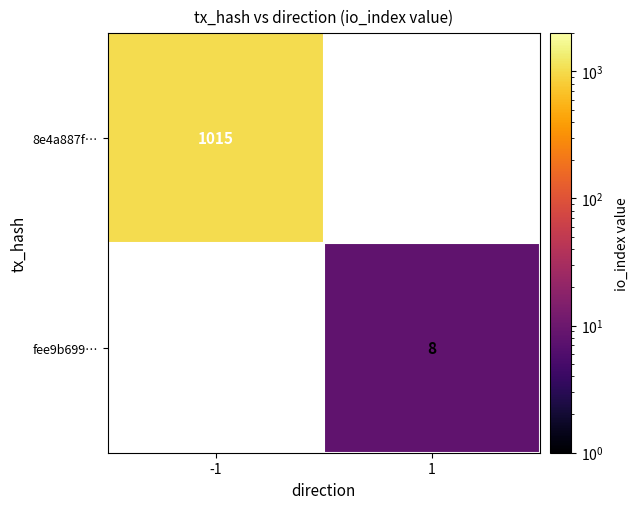

True or false: fee9b699… has a value of 8 at 1.

True